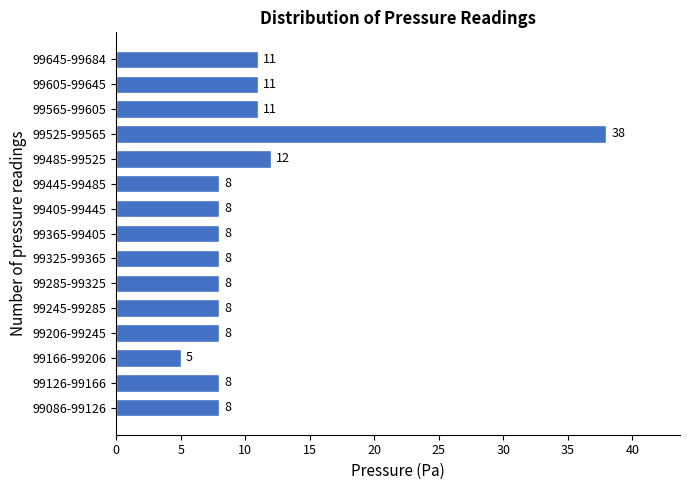

Reading top to bottom, transcribe all the data shown in this chart.

99645-99684=11	99605-99645=11	99565-99605=11	99525-99565=38	99485-99525=12	99445-99485=8	99405-99445=8	99365-99405=8	99325-99365=8	99285-99325=8	99245-99285=8	99206-99245=8	99166-99206=5	99126-99166=8	99086-99126=8